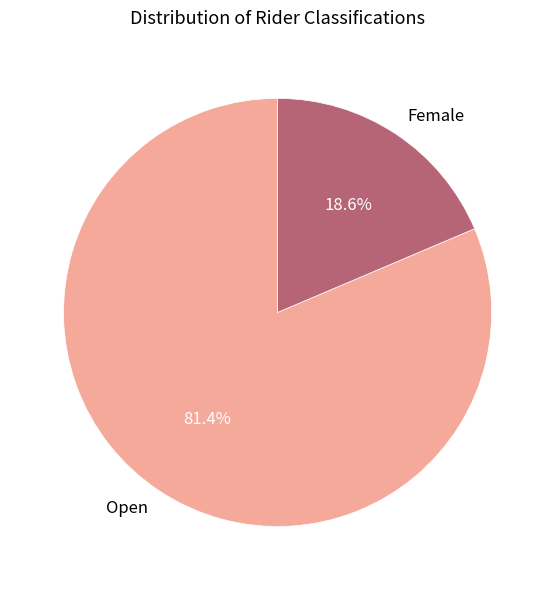

Count the number of slices in the pie.

2